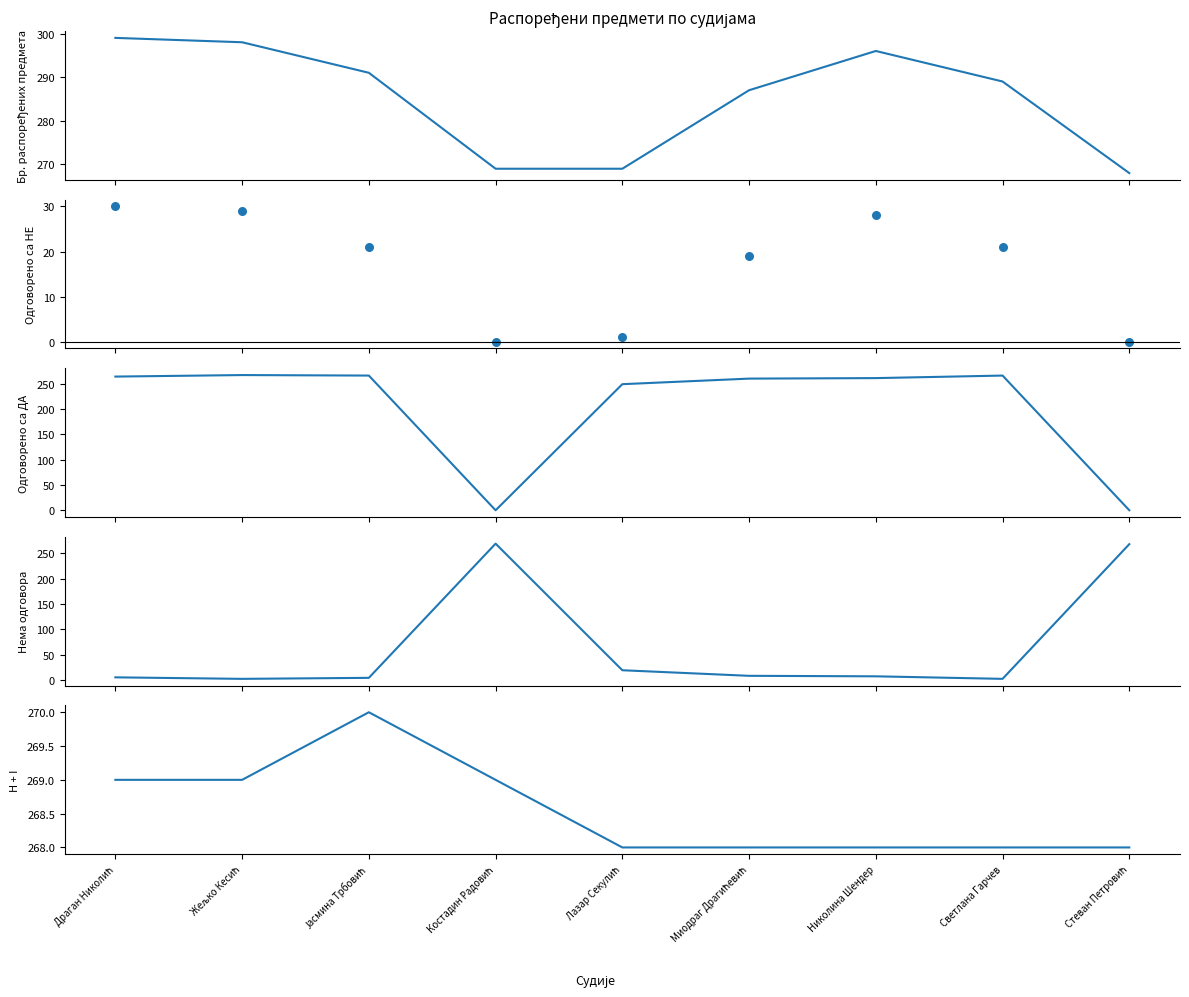

What is the total value across all series at Стеван Петровић?

804